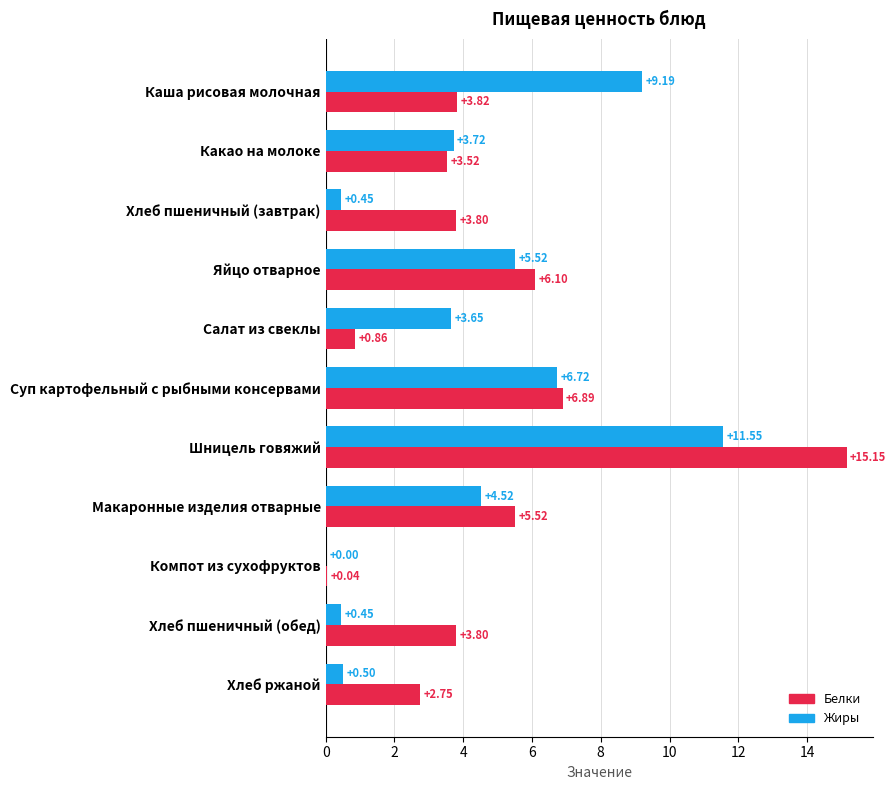

What is the total value across all series at Шницель говяжий?

26.7